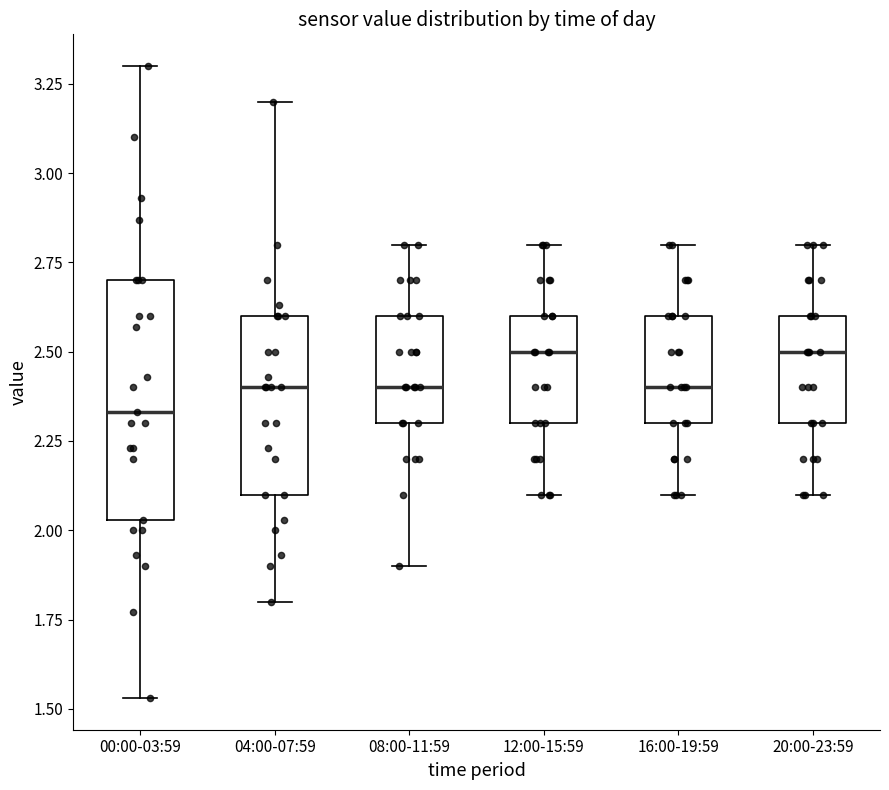

Where does the upper whisker of the box for 08:00-11:59 end on the y-axis? The values are not printed on the chart, so give them approximately, as read against the axis.

2.80